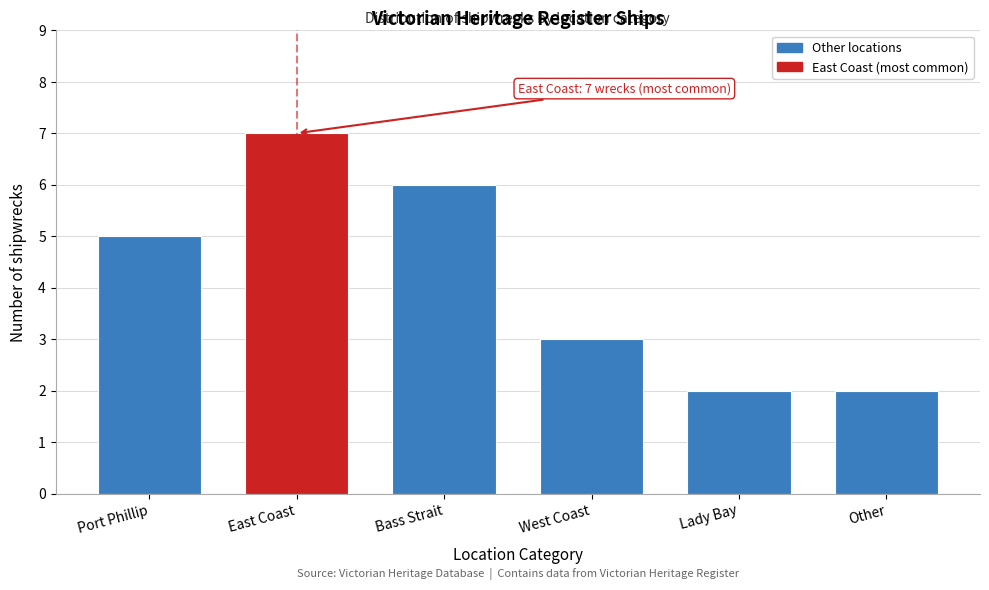

Reading right to left, what are all the values shown in this chart?

2	2	3	6	7	5